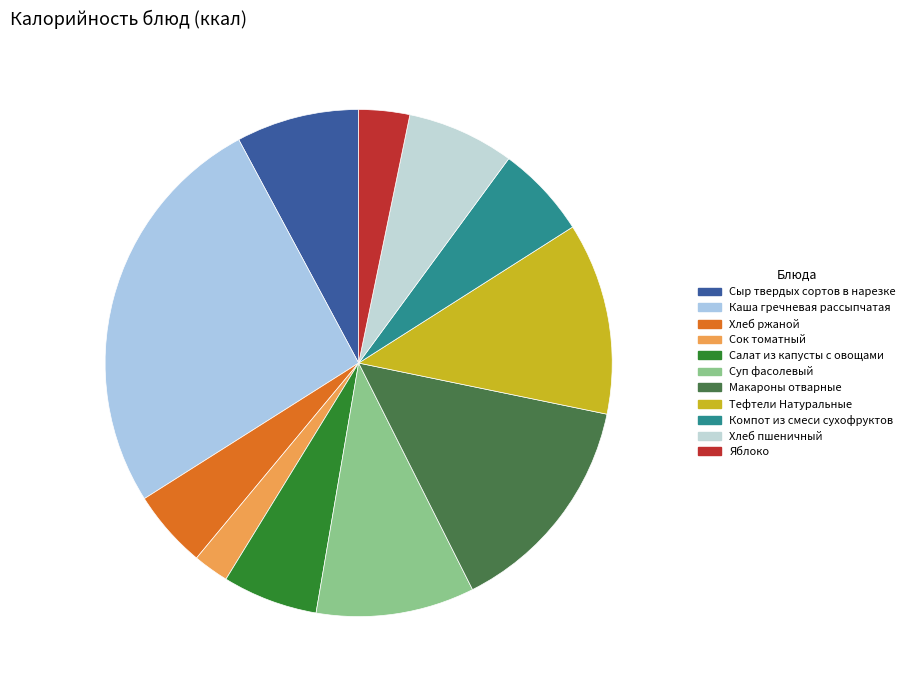

Is there a majority slice in this chart?

No